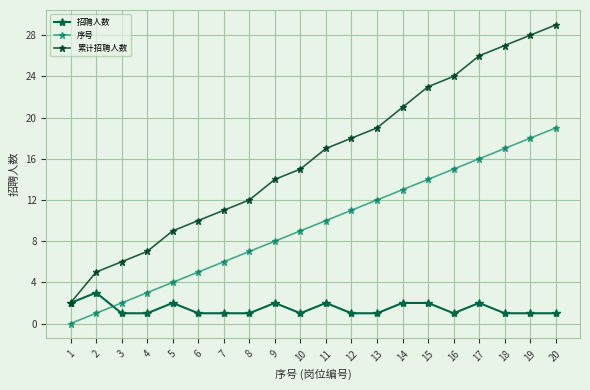

What is the difference between the highest and lowest values at 19?

27